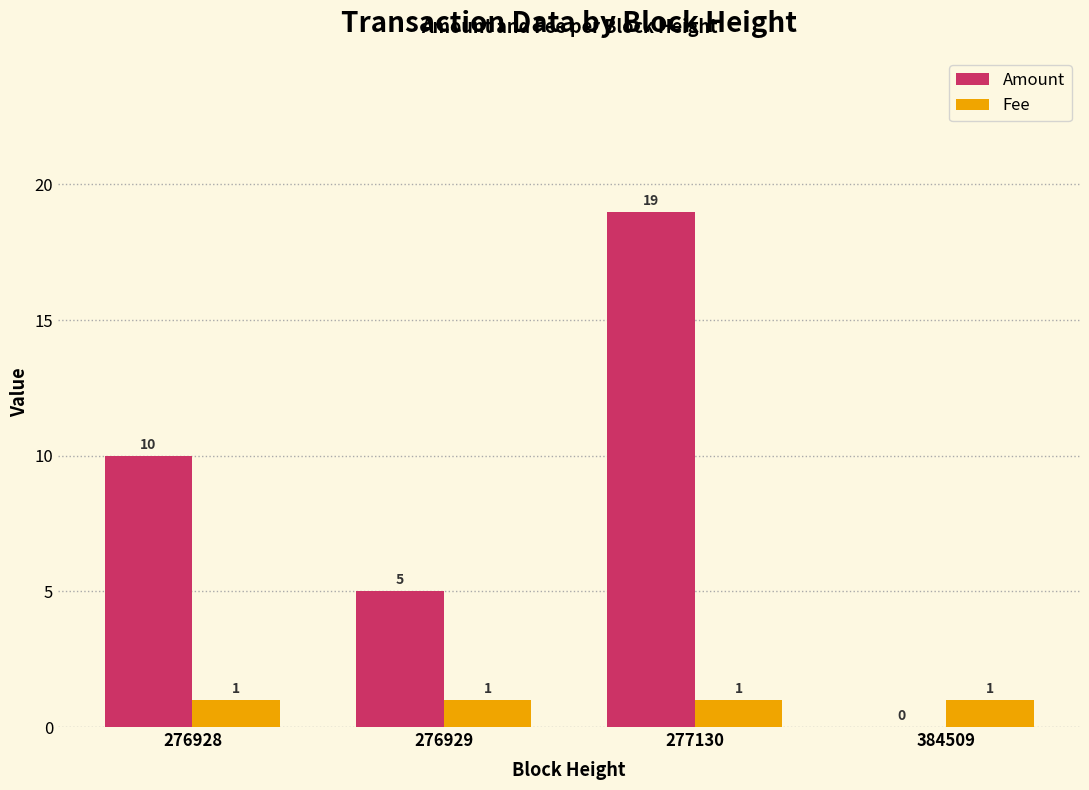

Are the bars horizontal?

No